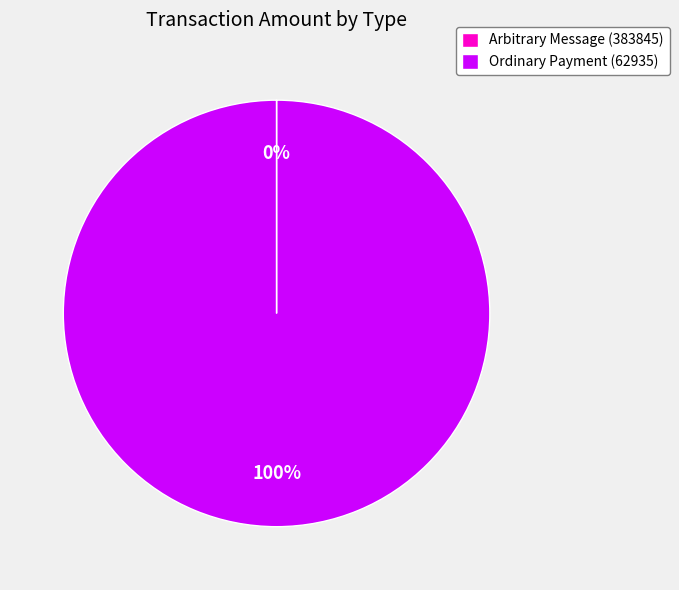

What is the majority slice?

Ordinary Payment (62935)